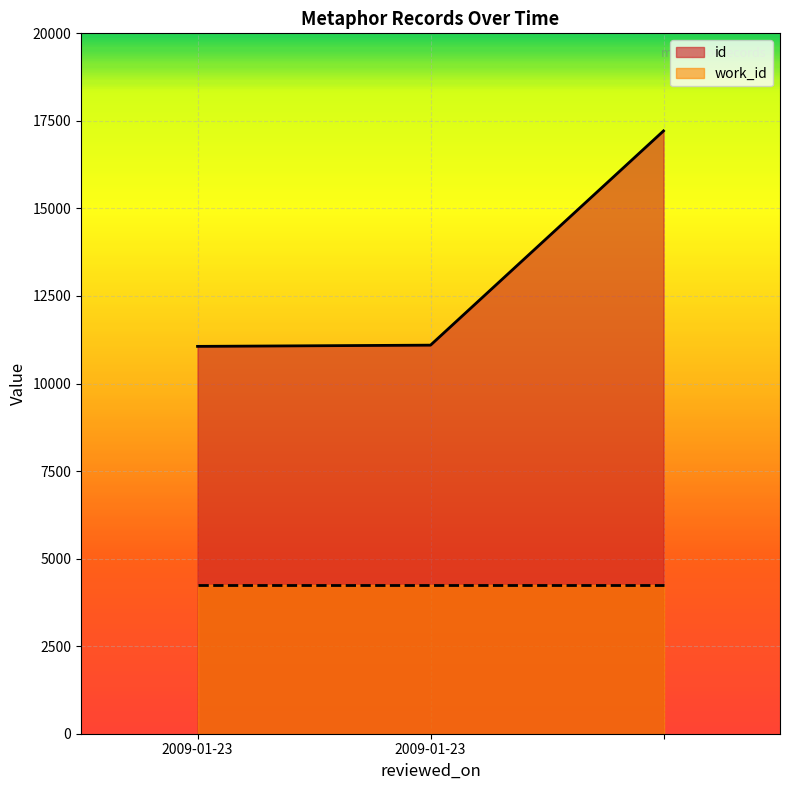

How many lines are shown in the chart?

2